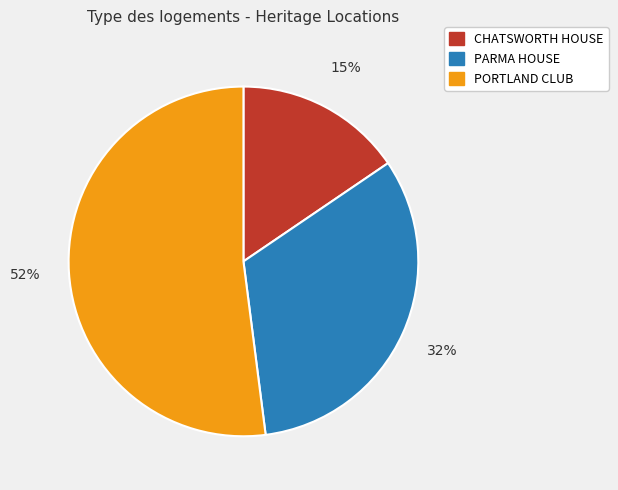

To the nearest percent, what is the average slice percentage?

33%